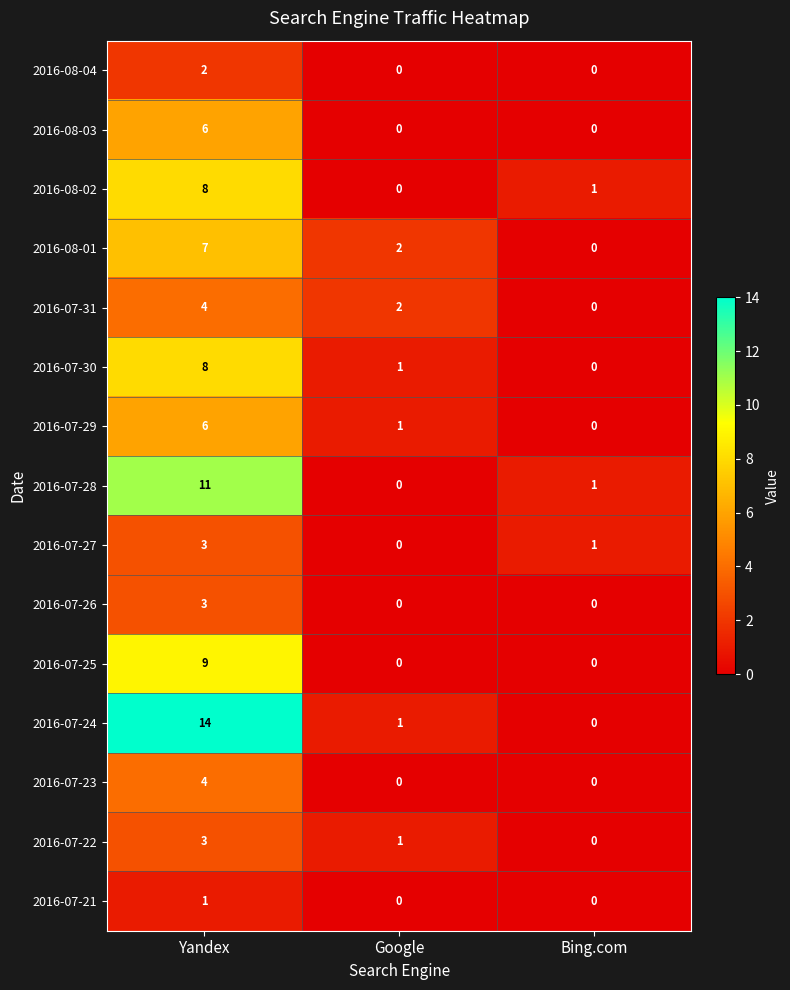

Which series has the widest spread of values?

2016-07-24